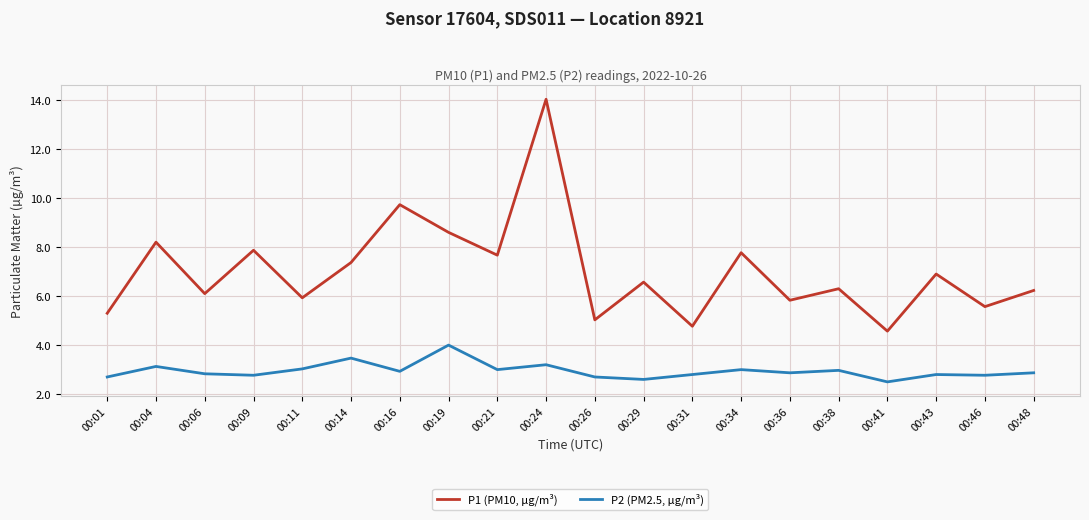

Which series has the largest range (max minus min)?

P1 (PM10, µg/m³)